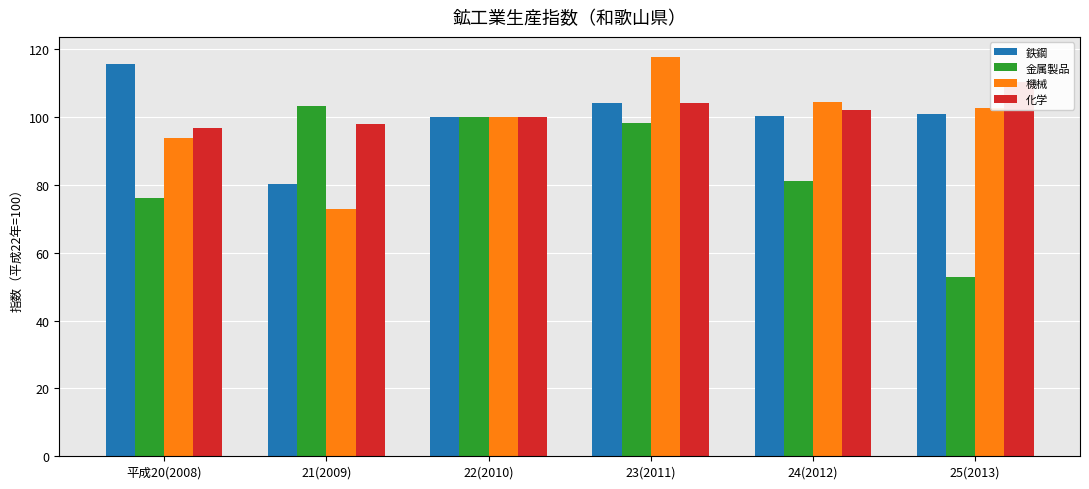

Reading left to right, extract all data points from this chart.

鉄鋼: 平成20(2008)=115.5	21(2009)=80.2	22(2010)=100.0	23(2011)=104.2	24(2012)=100.3	25(2013)=101.0
金属製品: 平成20(2008)=76.0	21(2009)=103.3	22(2010)=100.0	23(2011)=98.3	24(2012)=81.0	25(2013)=52.8
機械: 平成20(2008)=93.7	21(2009)=73.0	22(2010)=100.0	23(2011)=117.7	24(2012)=104.4	25(2013)=102.7
化学: 平成20(2008)=96.7	21(2009)=97.9	22(2010)=100.0	23(2011)=104.2	24(2012)=101.9	25(2013)=110.2